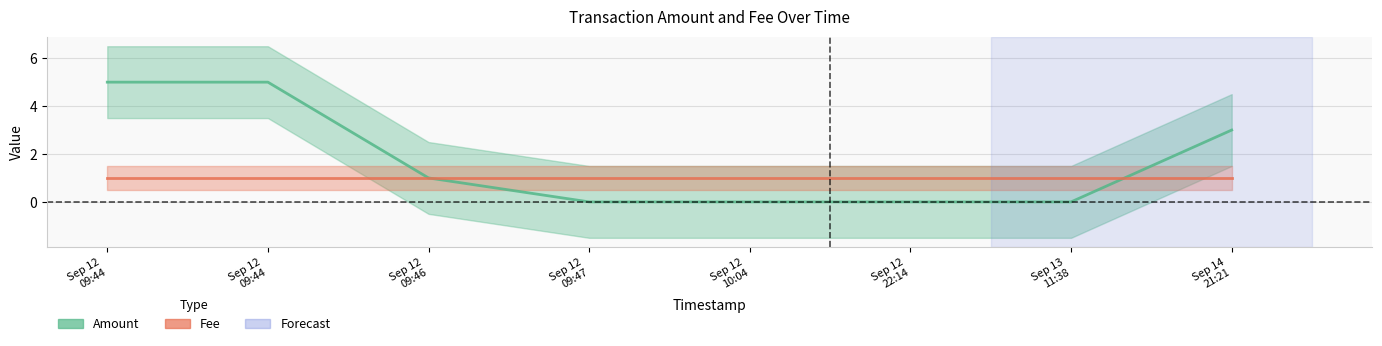

Reading right to left, list all the values displayed in this chart.

3	0	0	0	0	1	5	5